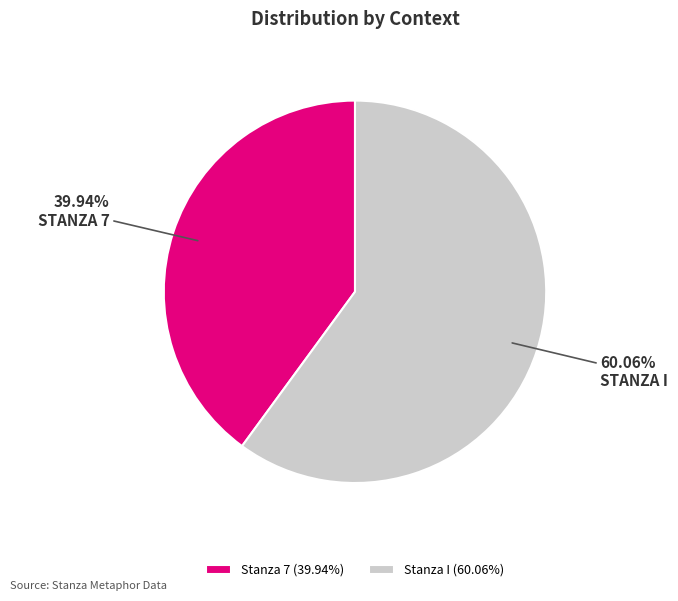

Count the number of slices in the pie.

2